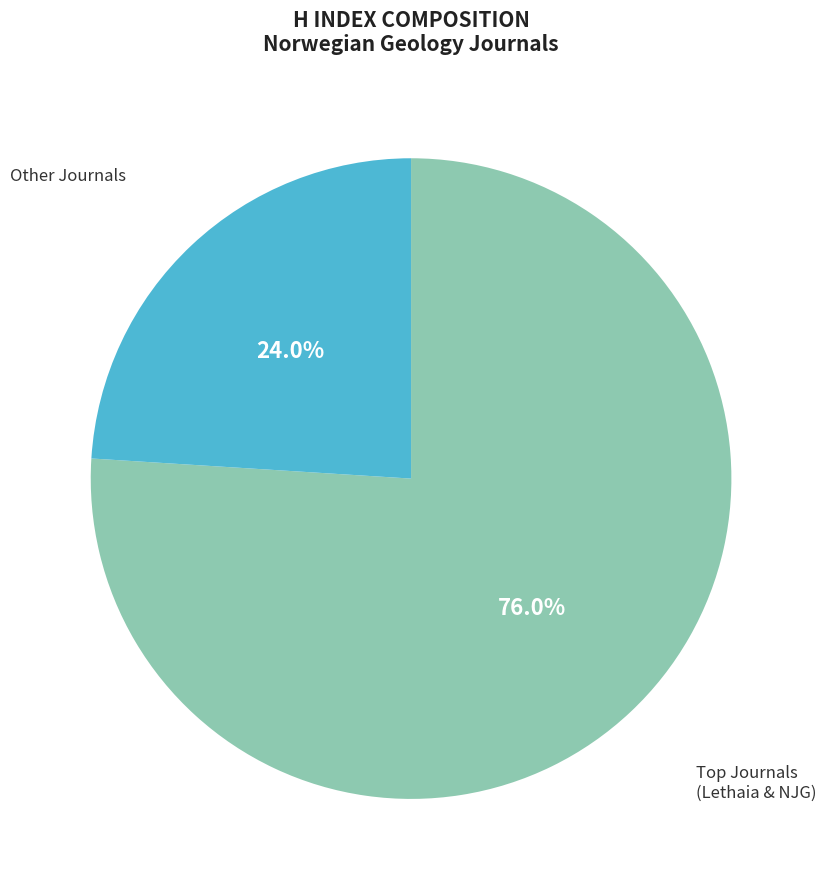

Rank the categories by value from lowest to highest.

Other Journals, Top Journals (Lethaia & NJG)